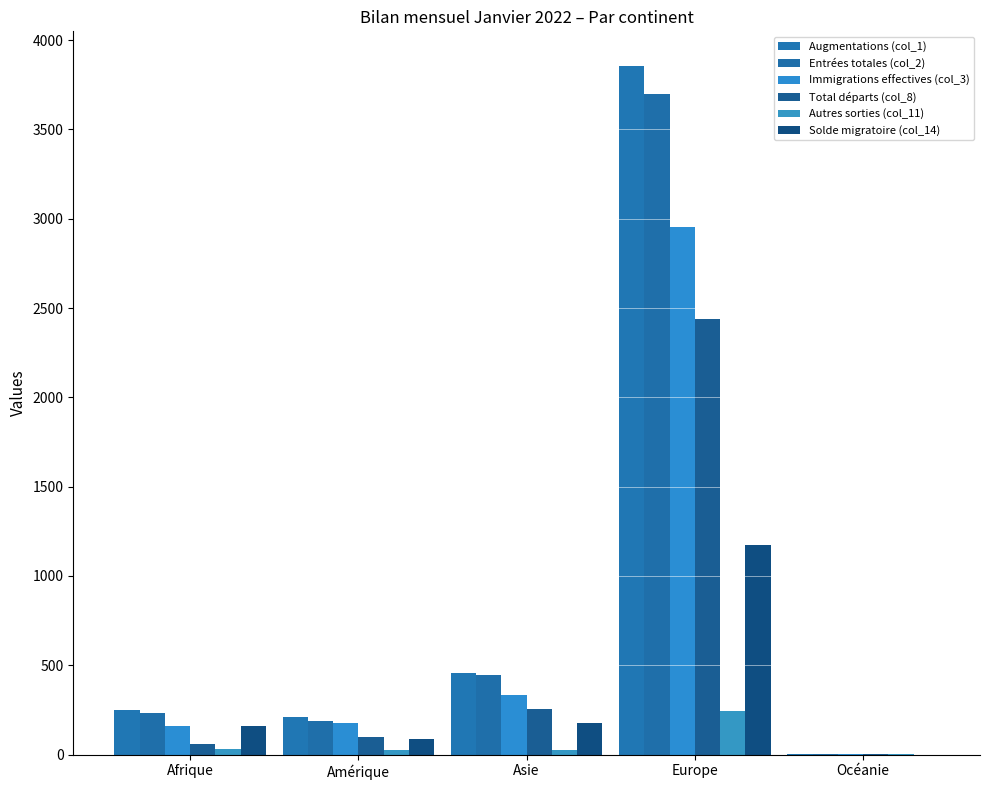

How many data points does each series have?

5